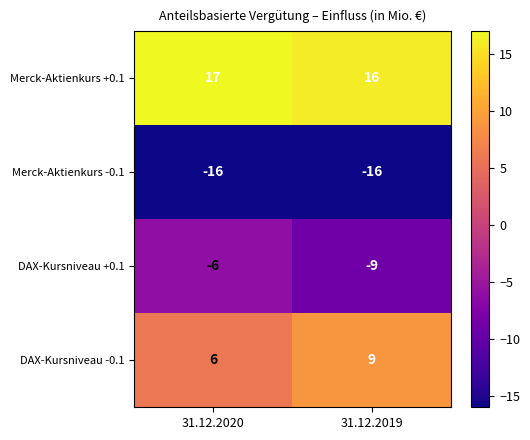

At which category is the sum across all series the highest?

31.12.2020